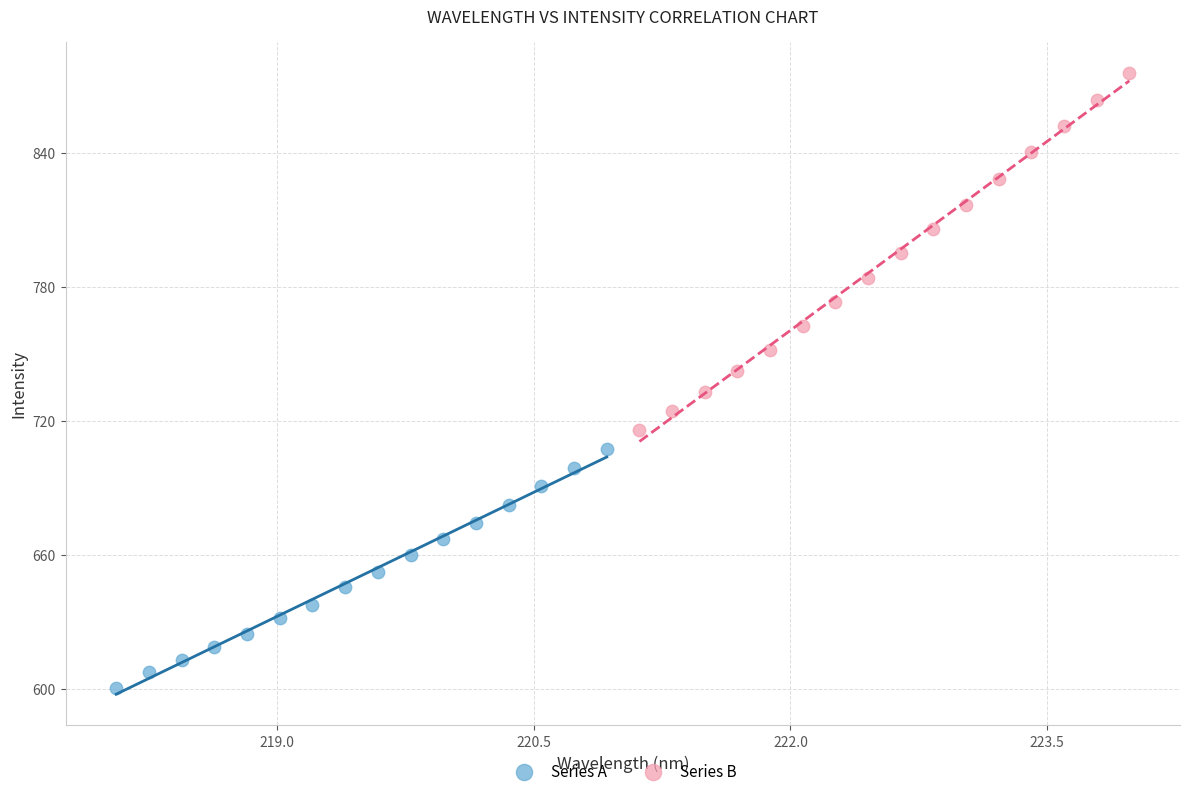

Which series contains the highest Y value?

Series B